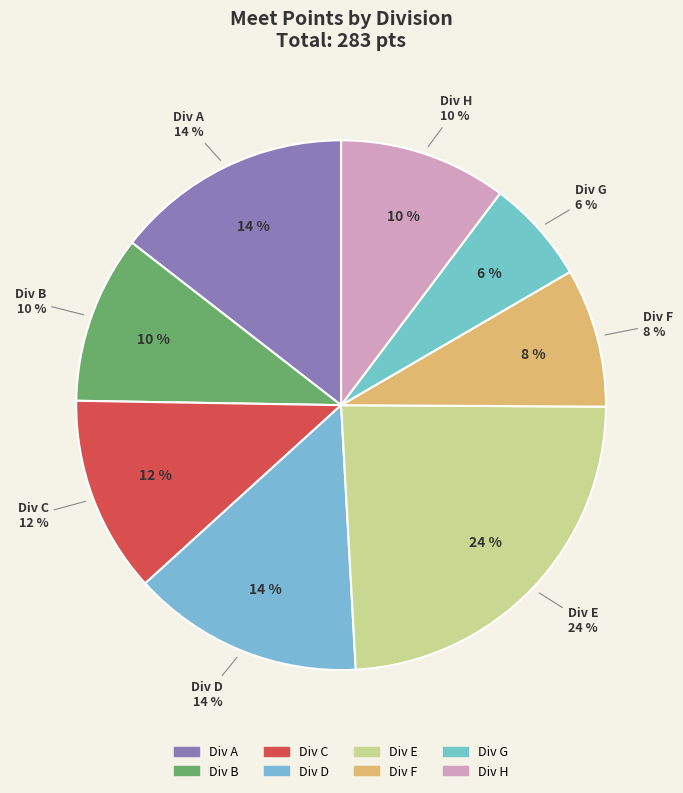

How many slices are in this pie chart?

8